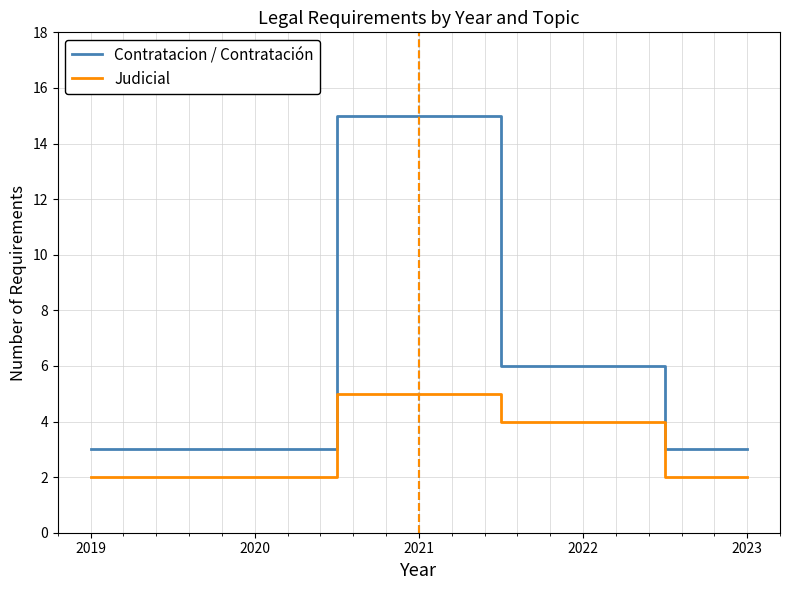

Which series has the widest spread of values?

Contratacion / Contratación